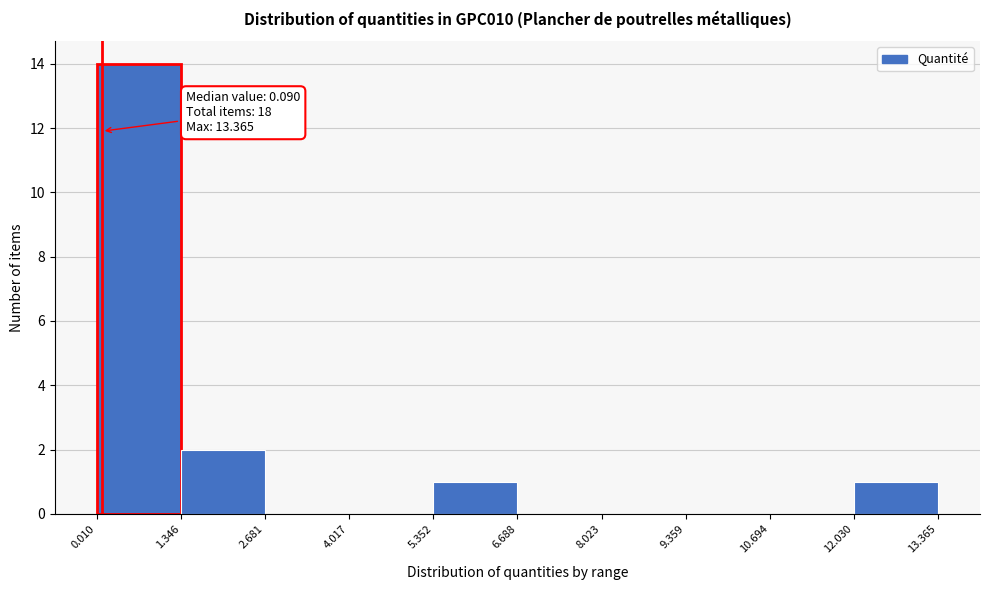

Over which range of the x-axis is the bar tallest?

0.010 to 1.346